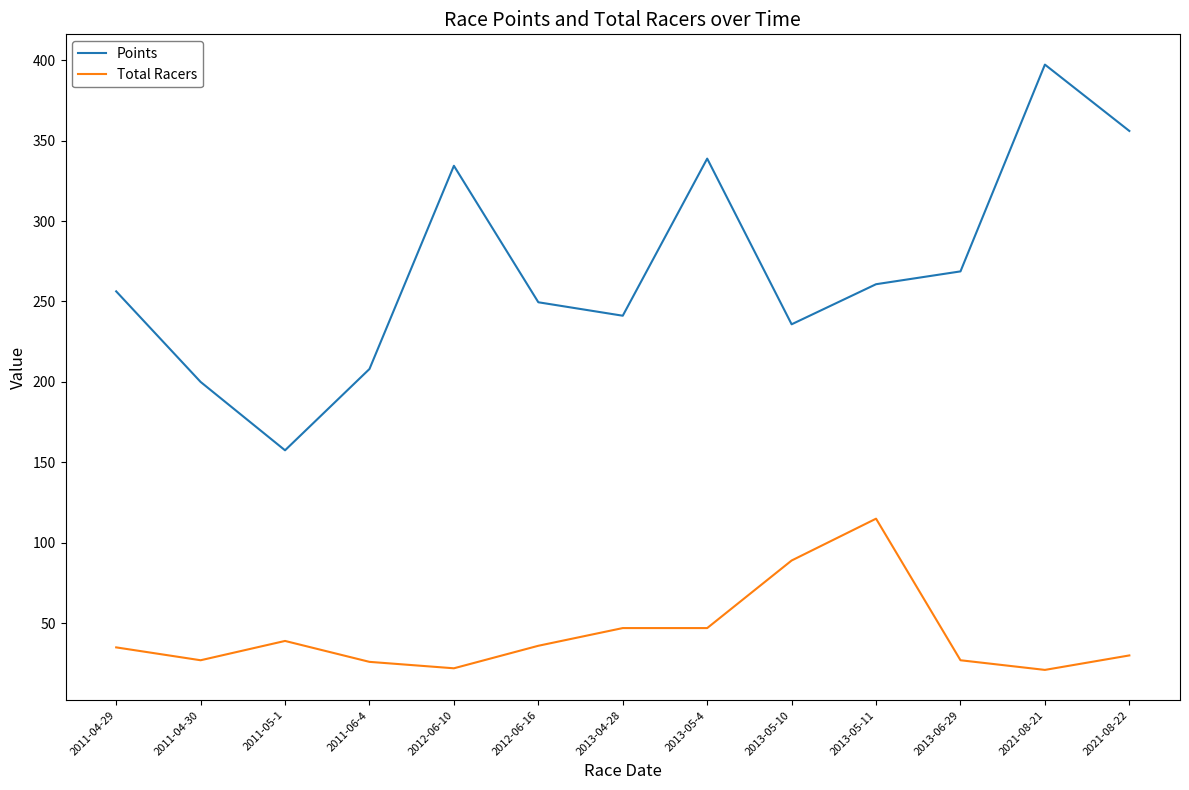

Does the chart have visible grid lines?

No